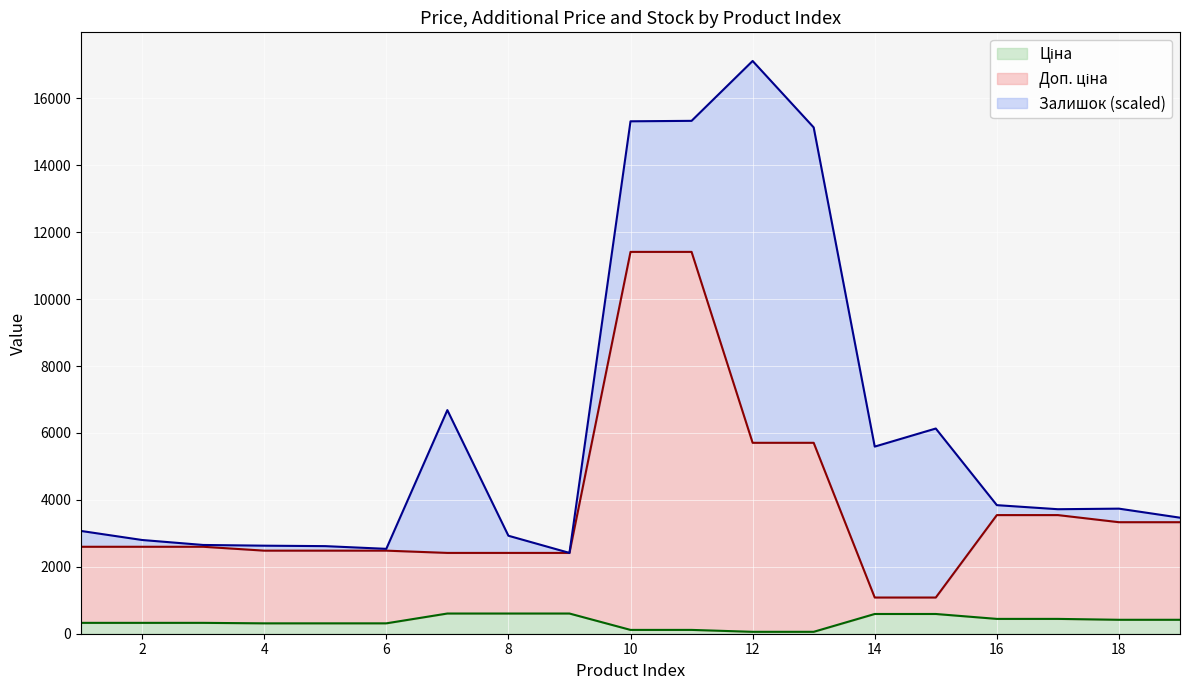

What is the minimum value shown in the chart?

57.0